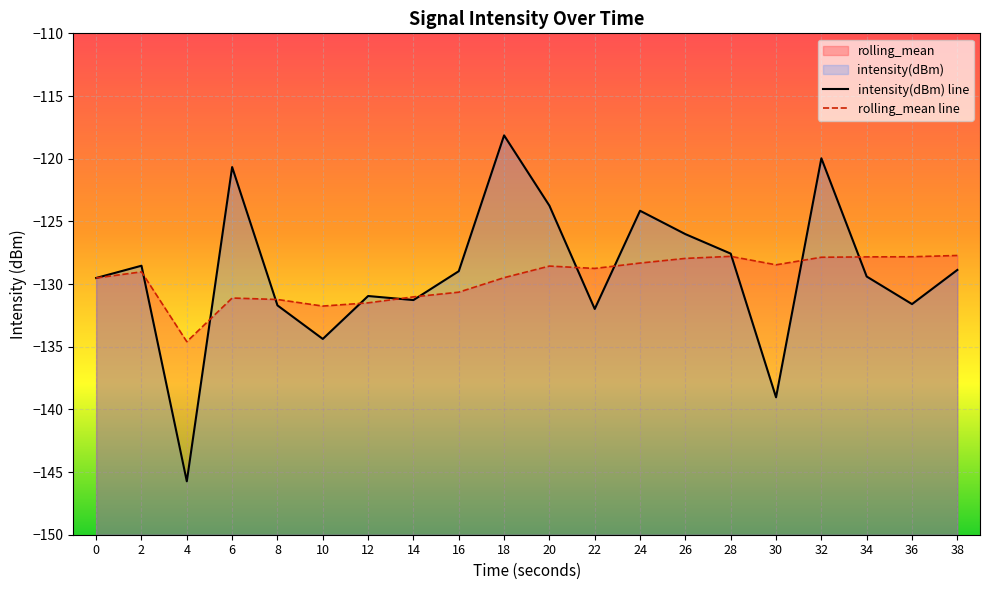

Reading left to right, list all the values displayed in this chart.

intensity(dBm) line: -129.5	-128.5	-145.7	-120.7	-131.7	-134.4	-131.0	-131.3	-129.0	-118.1	-123.7	-132.0	-124.2	-126.0	-127.6	-139.0	-120.0	-129.4	-131.6	-128.9
rolling_mean line: -129.5	-129.0	-134.6	-131.1	-131.2	-131.8	-131.5	-131.0	-130.7	-129.5	-128.6	-128.8	-128.3	-128.0	-127.8	-128.5	-127.9	-127.8	-127.8	-127.7